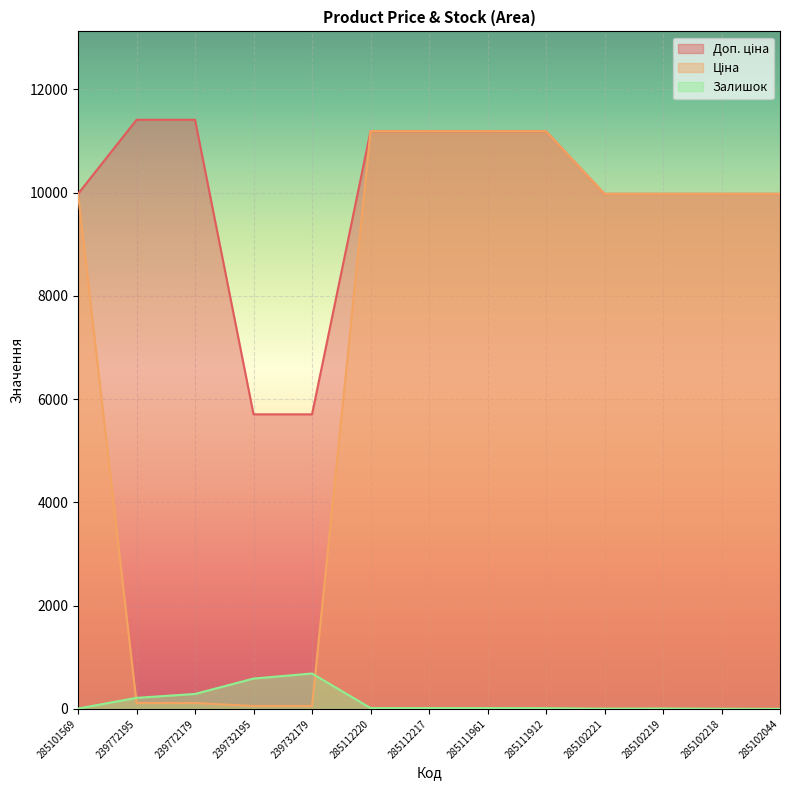

Which series ends up on top after the final intersection of Ціна and Залишок?

Ціна